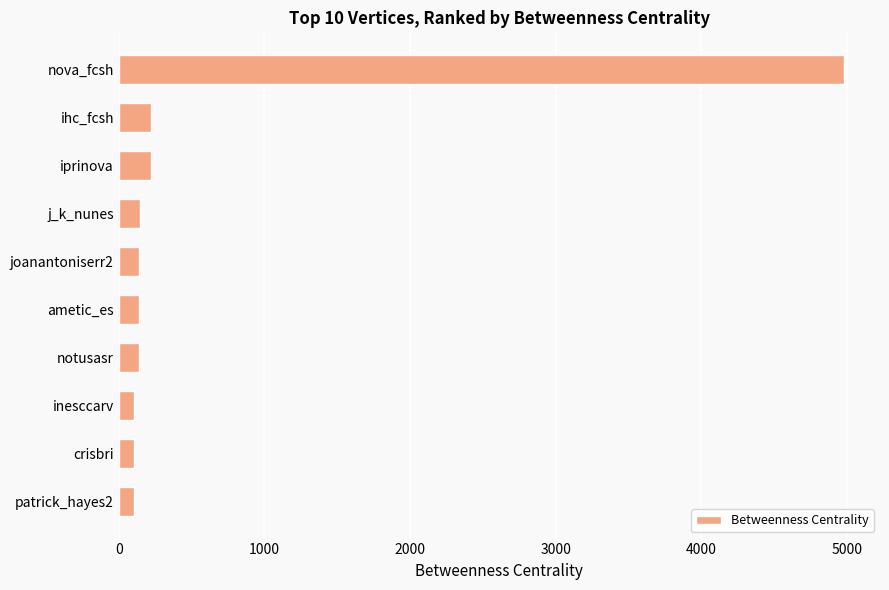

What value does the data have at iprinova?

222.0